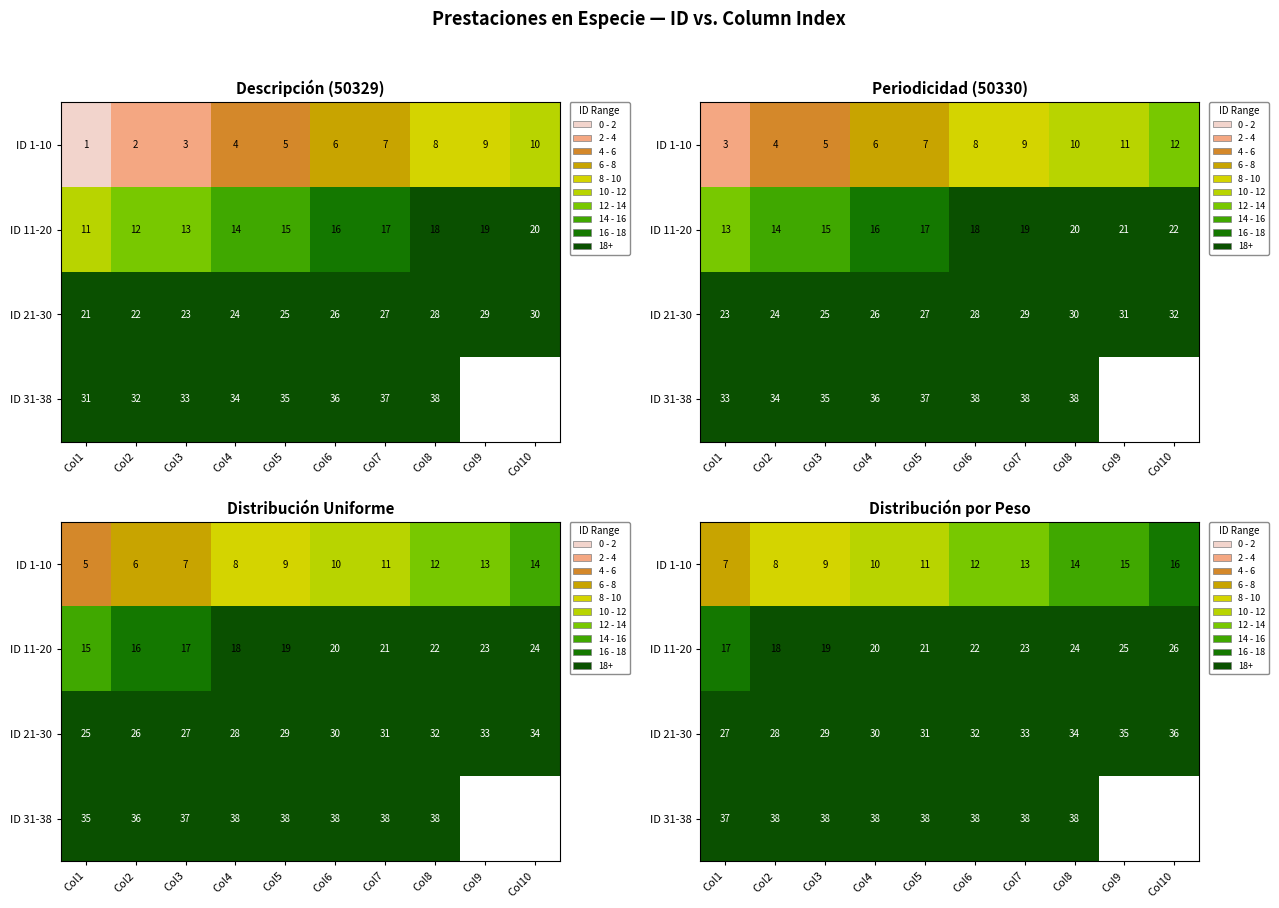

True or false: ID 11-20 has a value of 30.3 at Col2.

False